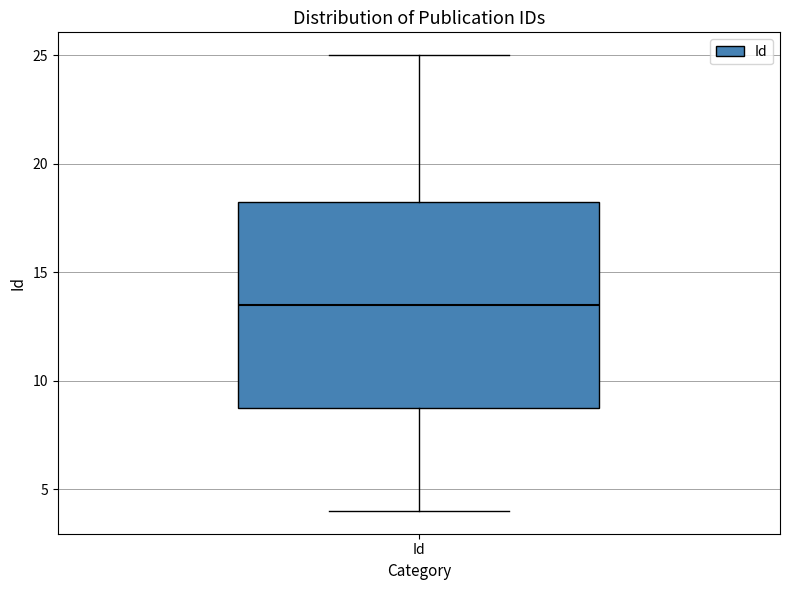

Transcribe this box plot: give where the median line is, the range the box spans, and where the two whiskers end, as read against the y-axis. The values are not printed on the chart, so give them approximately, as read against the axis.

median 13.5, box 9.0 to 18.5, whiskers 4.0 to 25.0